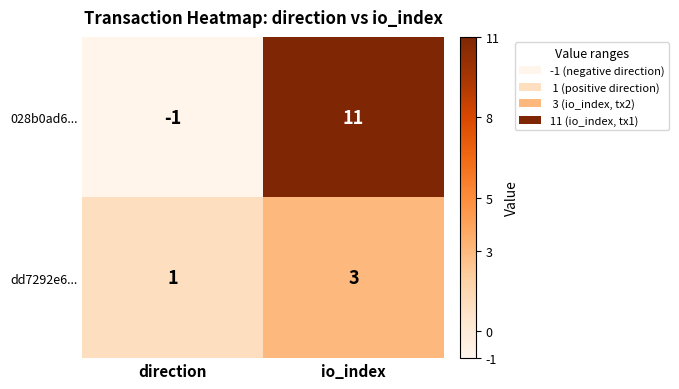

Reading left to right, extract all data points from this chart.

028b0ad6...: direction=-1	io_index=11
dd7292e6...: direction=1	io_index=3